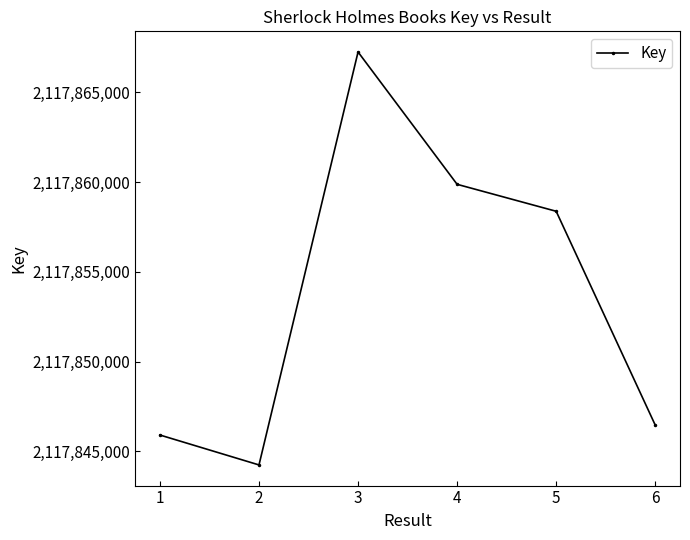

Rank the categories by value from highest to lowest.

3, 4, 5, 6, 1, 2